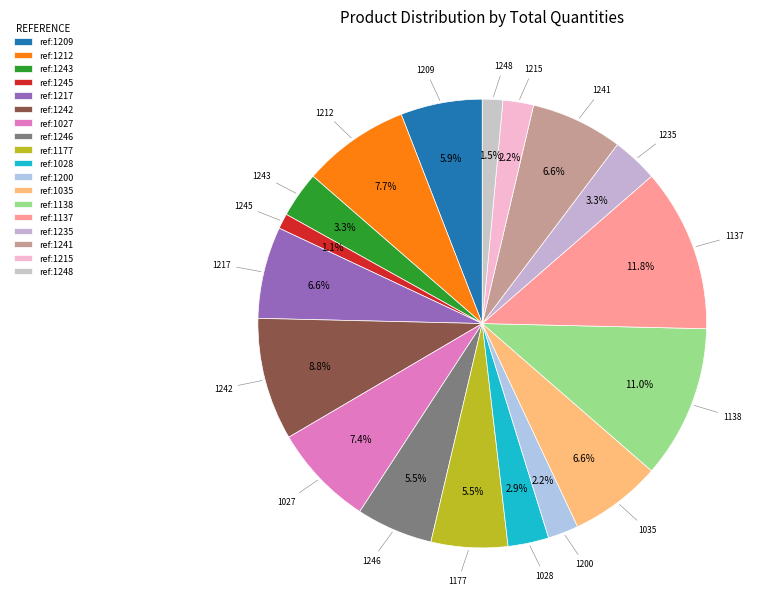

How many segments does this pie chart have?

18